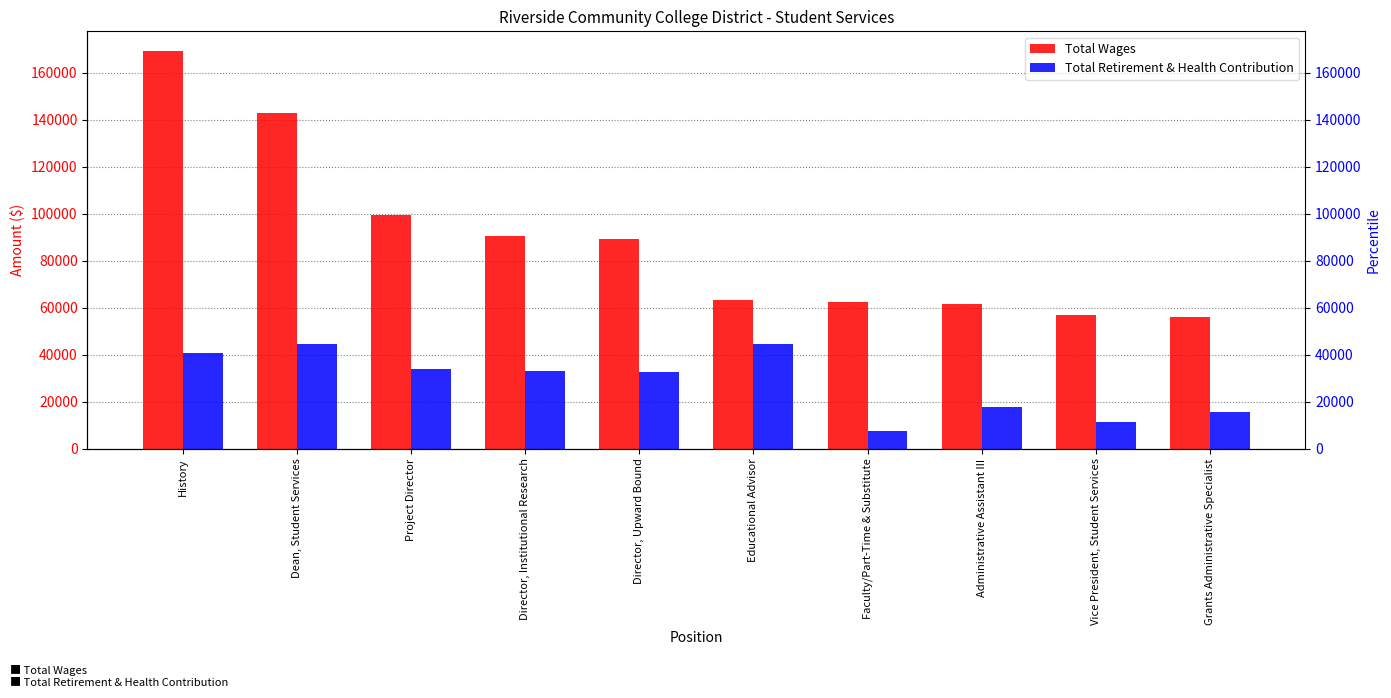

What is the label of the 8th bar from the left?

Administrative Assistant III